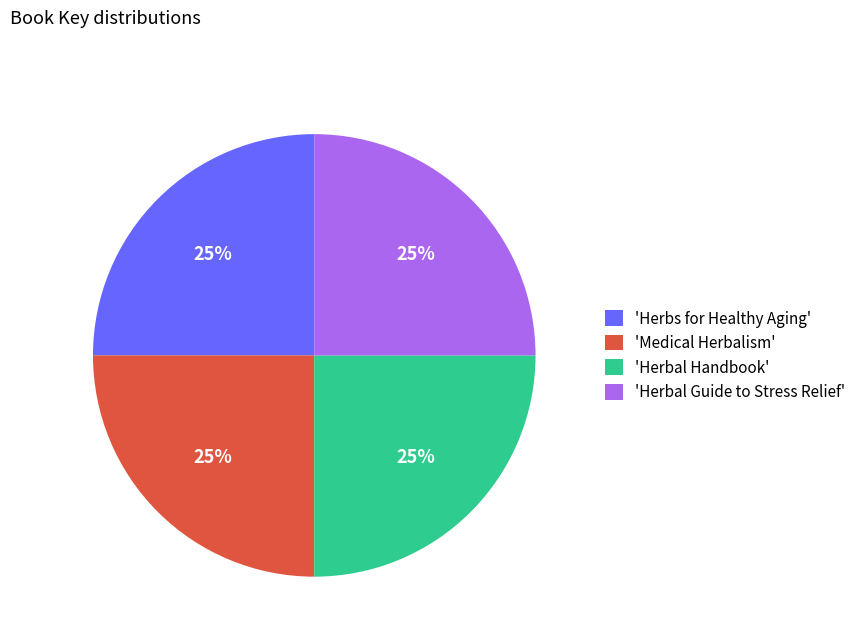

To the nearest percent, what is the combined percentage of 'Herbal Guide to Stress Relief' and 'Herbs for Healthy Aging'?

50%